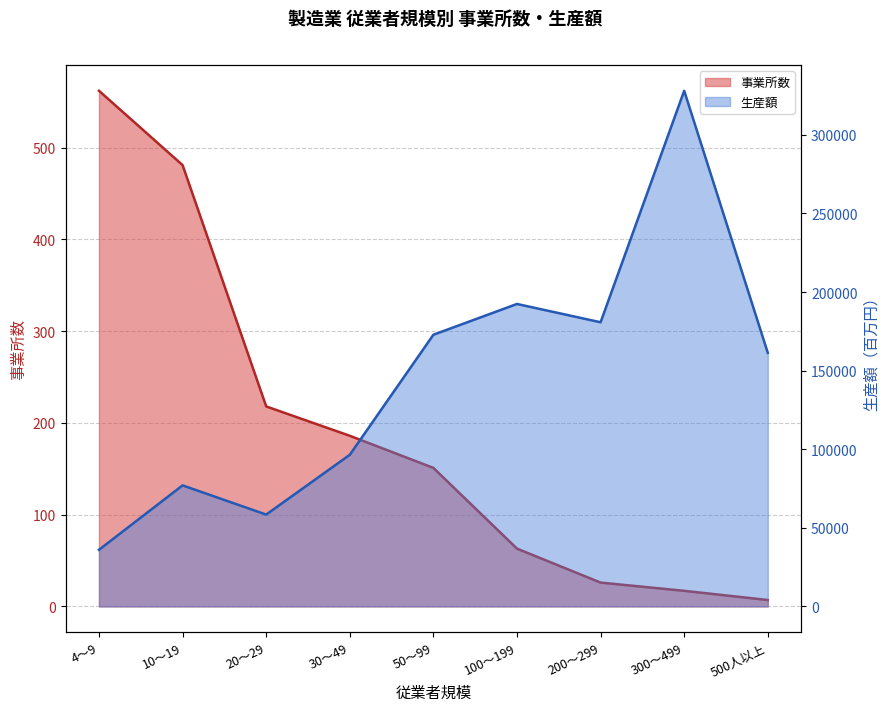

How many series are shown in this chart?

2